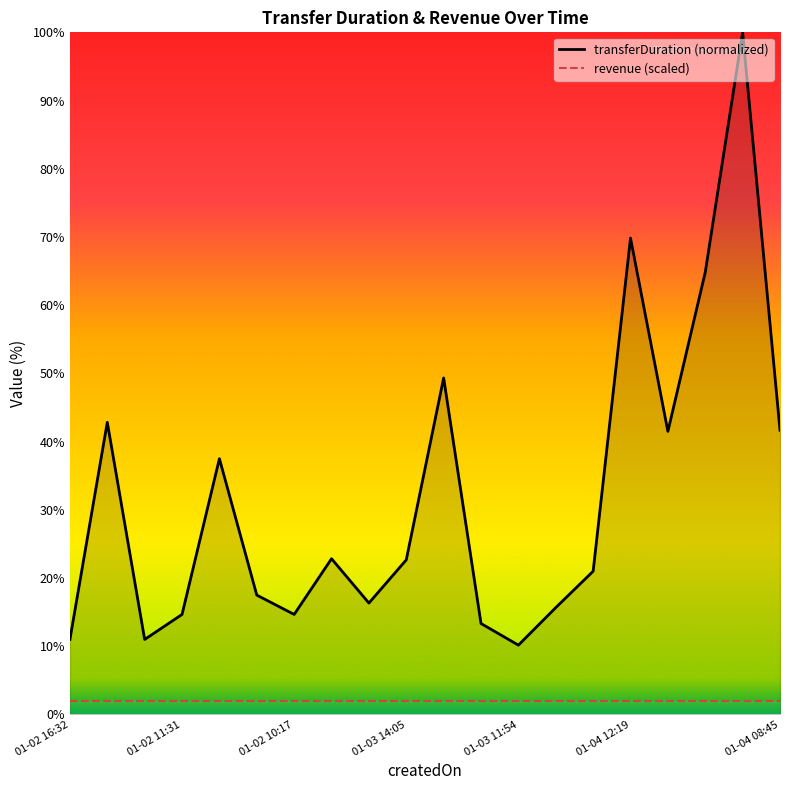

At which category is the sum across all series the highest?

18